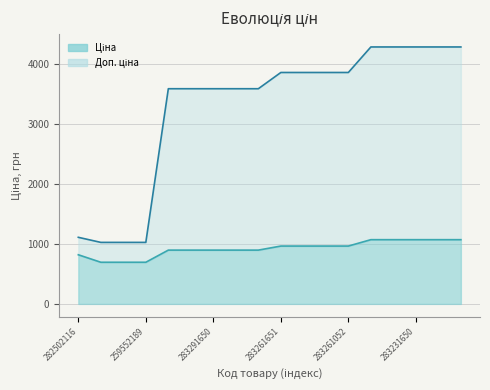

Reading left to right, what are all the values shown in this chart?

Ціна: 818.5	693.7	693.7	693.7	895.9	895.9	895.9	895.9	895.9	963.5	963.5	963.5	963.5	1069.8	1069.8	1069.8	1069.8	1069.8
Доп. ціна: 1109.2	1024.6	1024.6	1024.6	3583.6	3583.6	3583.6	3583.6	3583.6	3854.0	3854.0	3854.0	3854.0	4279.1	4279.1	4279.1	4279.1	4279.1